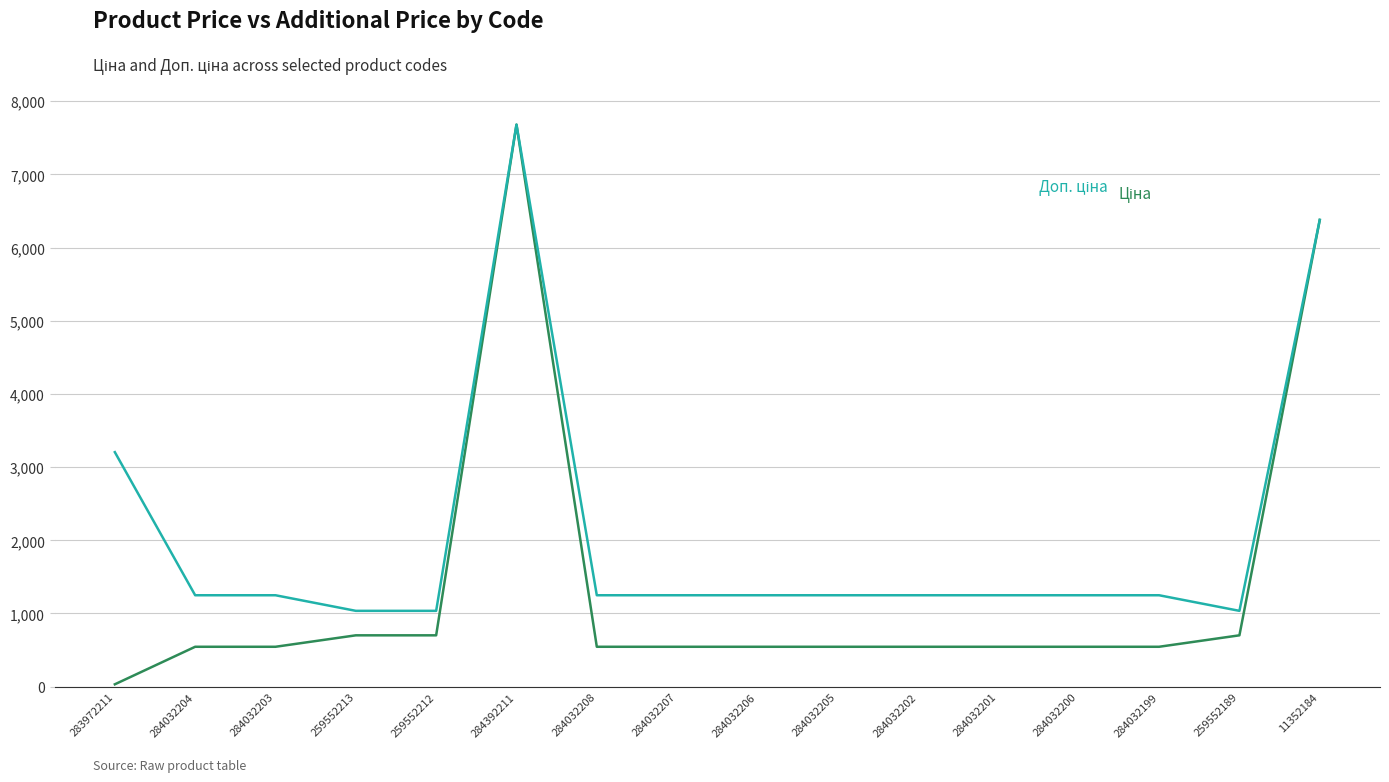

What is the difference between the highest and lowest values at 284032206?

704.1